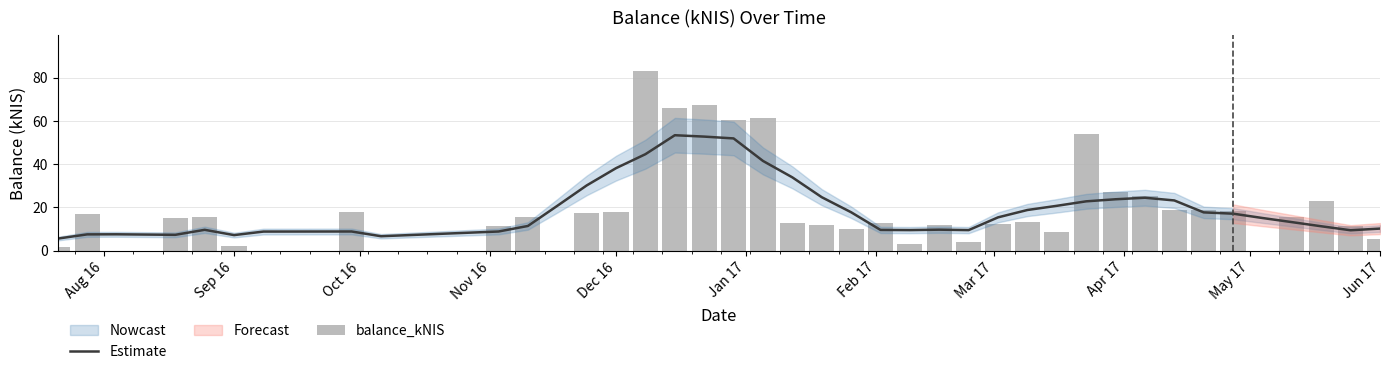

What is the maximum value for Estimate?

53.4